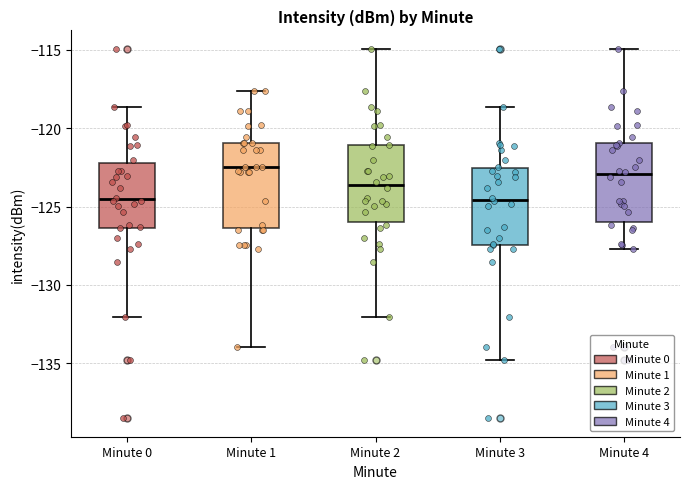

Reading left to right, read every box against the y-axis: the position of its median line, the range the box covers, and the ends of its whiskers. The values are not printed on the chart, so give them approximately, as read against the axis.

Minute 0: median -124.5, box -126.5 to -122.0, whiskers -132.0 to -118.5
Minute 1: median -122.5, box -126.5 to -121.0, whiskers -134.0 to -117.5
Minute 2: median -123.5, box -126.0 to -121.0, whiskers -132.0 to -115.0
Minute 3: median -124.5, box -127.5 to -122.5, whiskers -135.0 to -118.5
Minute 4: median -123.0, box -126.0 to -121.0, whiskers -127.5 to -115.0